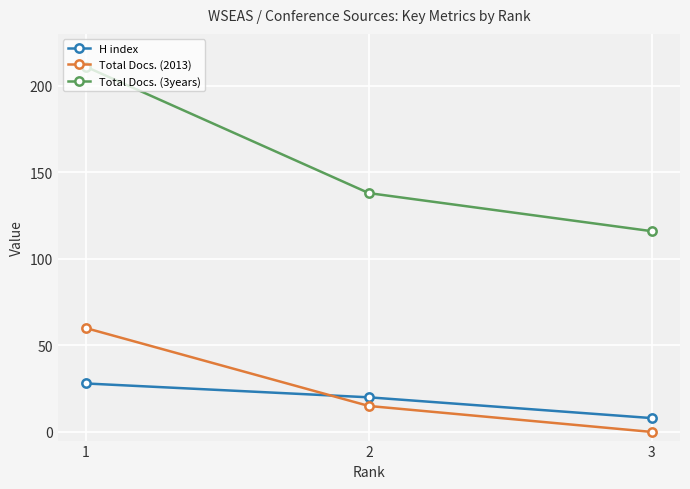

Is this an area chart (filled region under the line)?

No